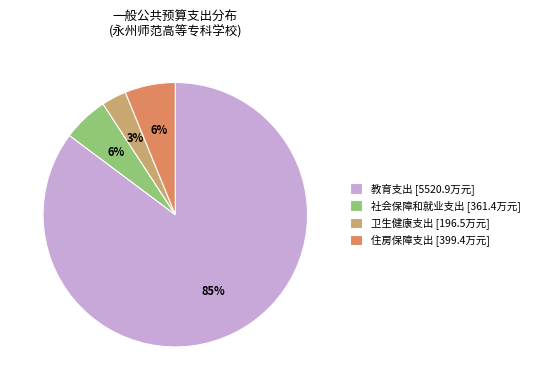

Which category has the smallest portion of the pie?

卫生健康支出